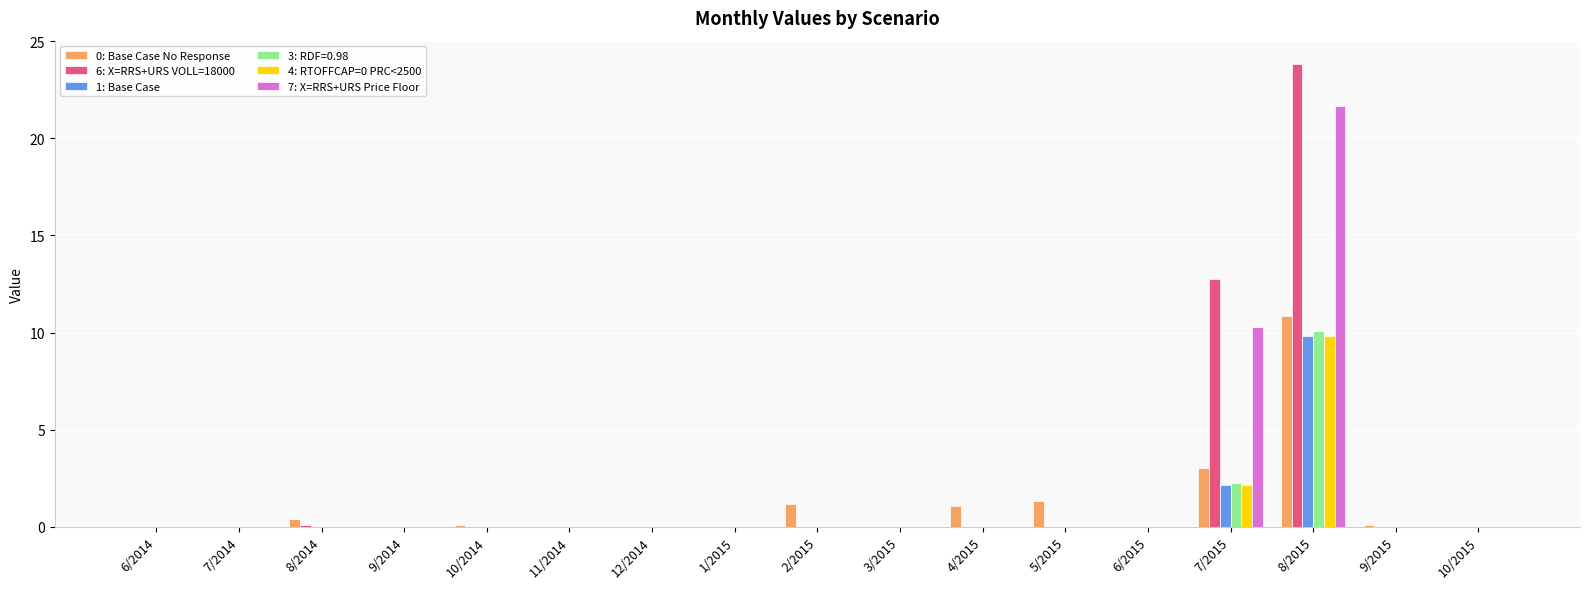

What is the greatest value displayed?

23.8